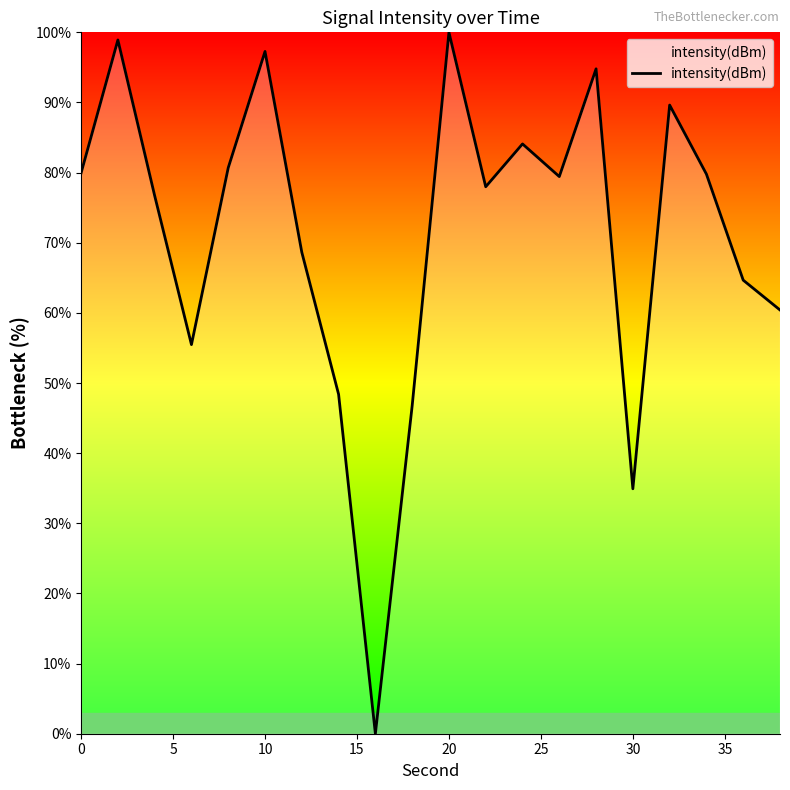

What is the difference between the maximum and minimum values?

100.0